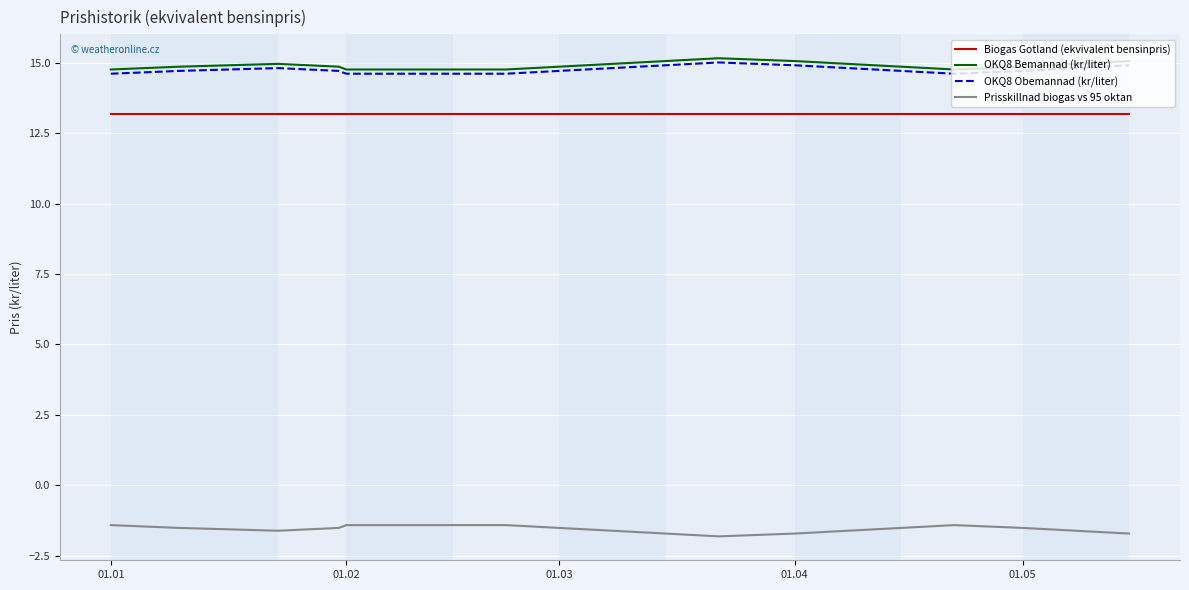

True or false: Biogas Gotland (ekvivalent bensinpris) and OKQ8 Bemannad (kr/liter) intersect in this chart.

False